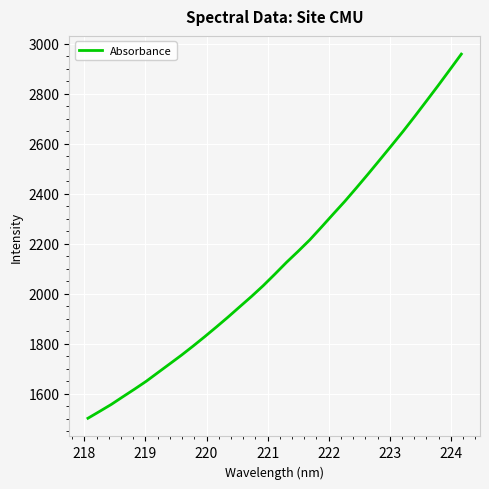

Count the number of data series in this chart.

1